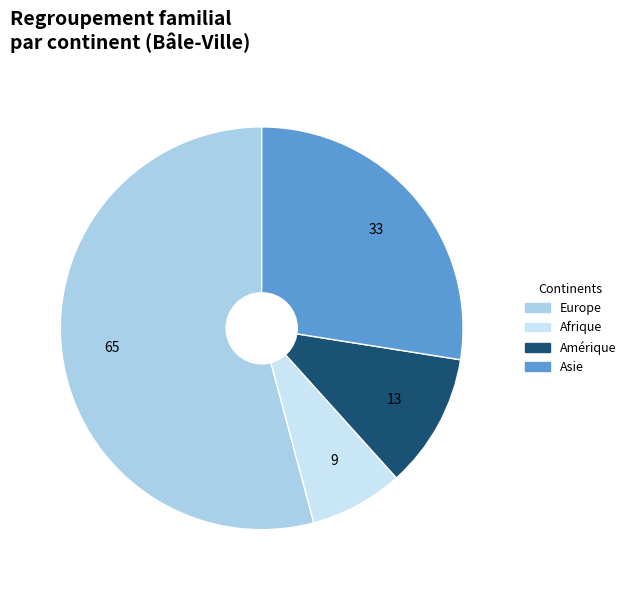

Is there a majority slice in this chart?

Yes